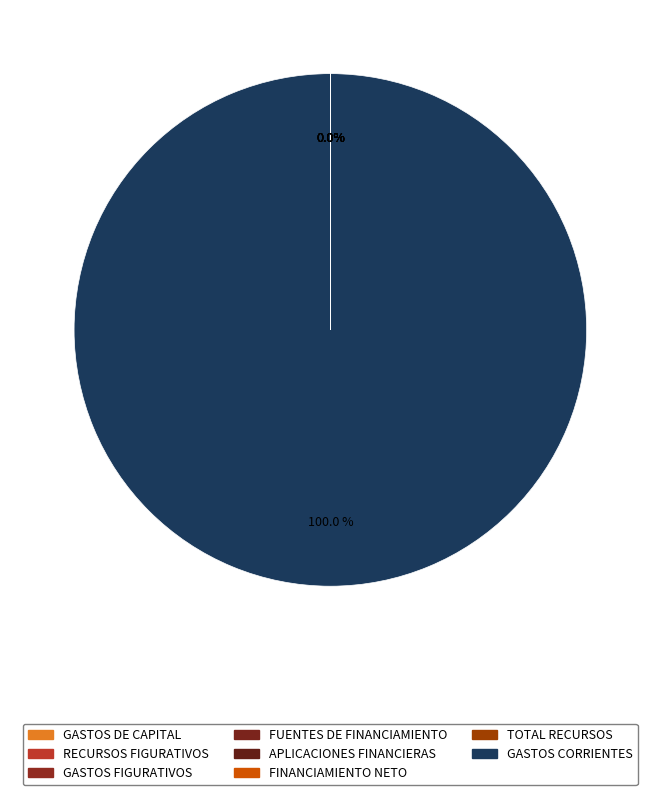

Which category has the biggest portion of the pie?

GASTOS CORRIENTES